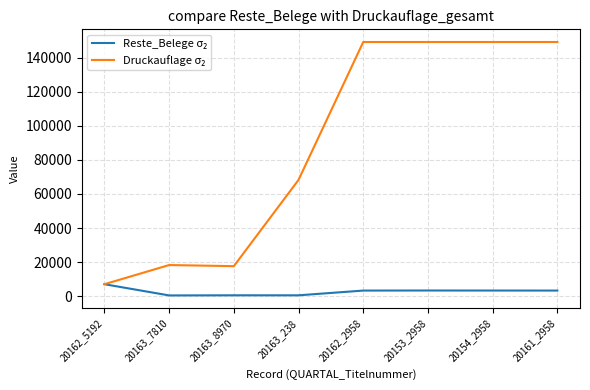

Between 20154_2958 and 20161_2958, which series saw the biggest shift?

Reste_Belege σ₂